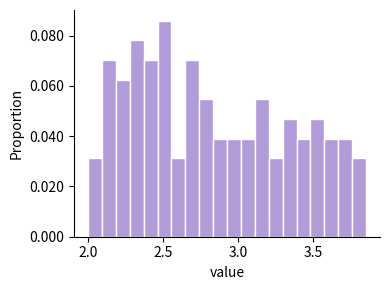

Read against the x-axis, roughly where is the centre of the tallest bar?

2.50